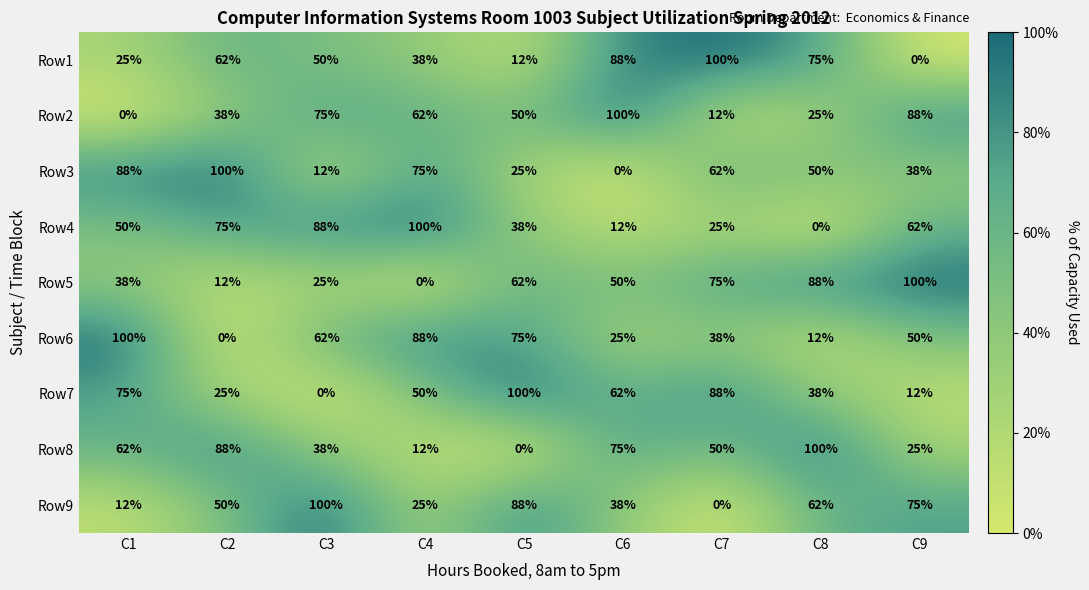

Between C7 and C8, which series saw the biggest shift?

Row9